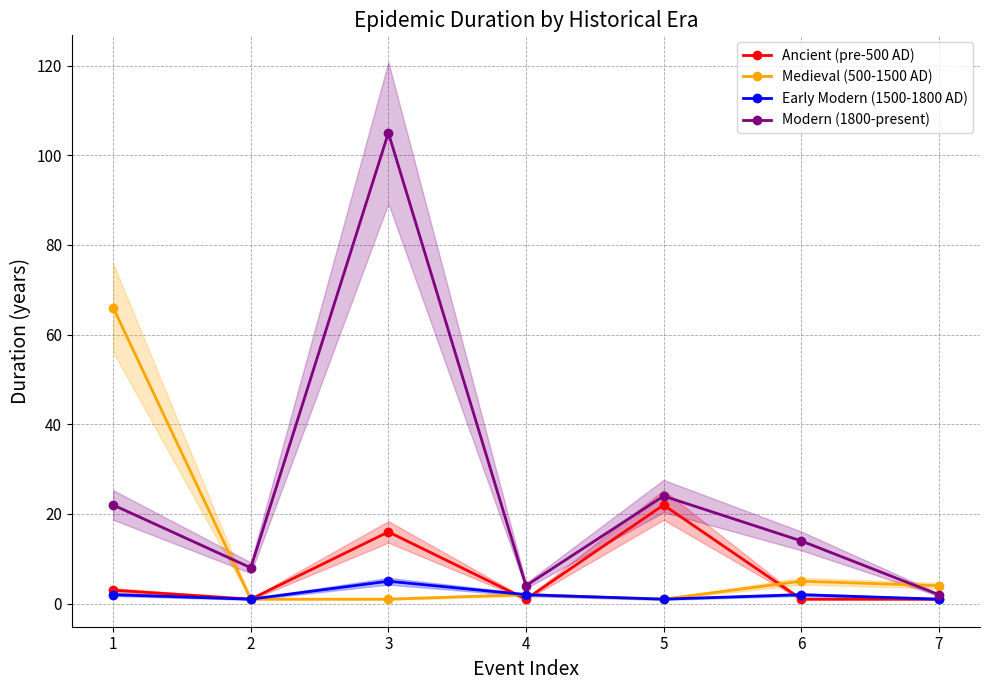

What is the highest value of the Ancient (pre-500 AD) series?

22